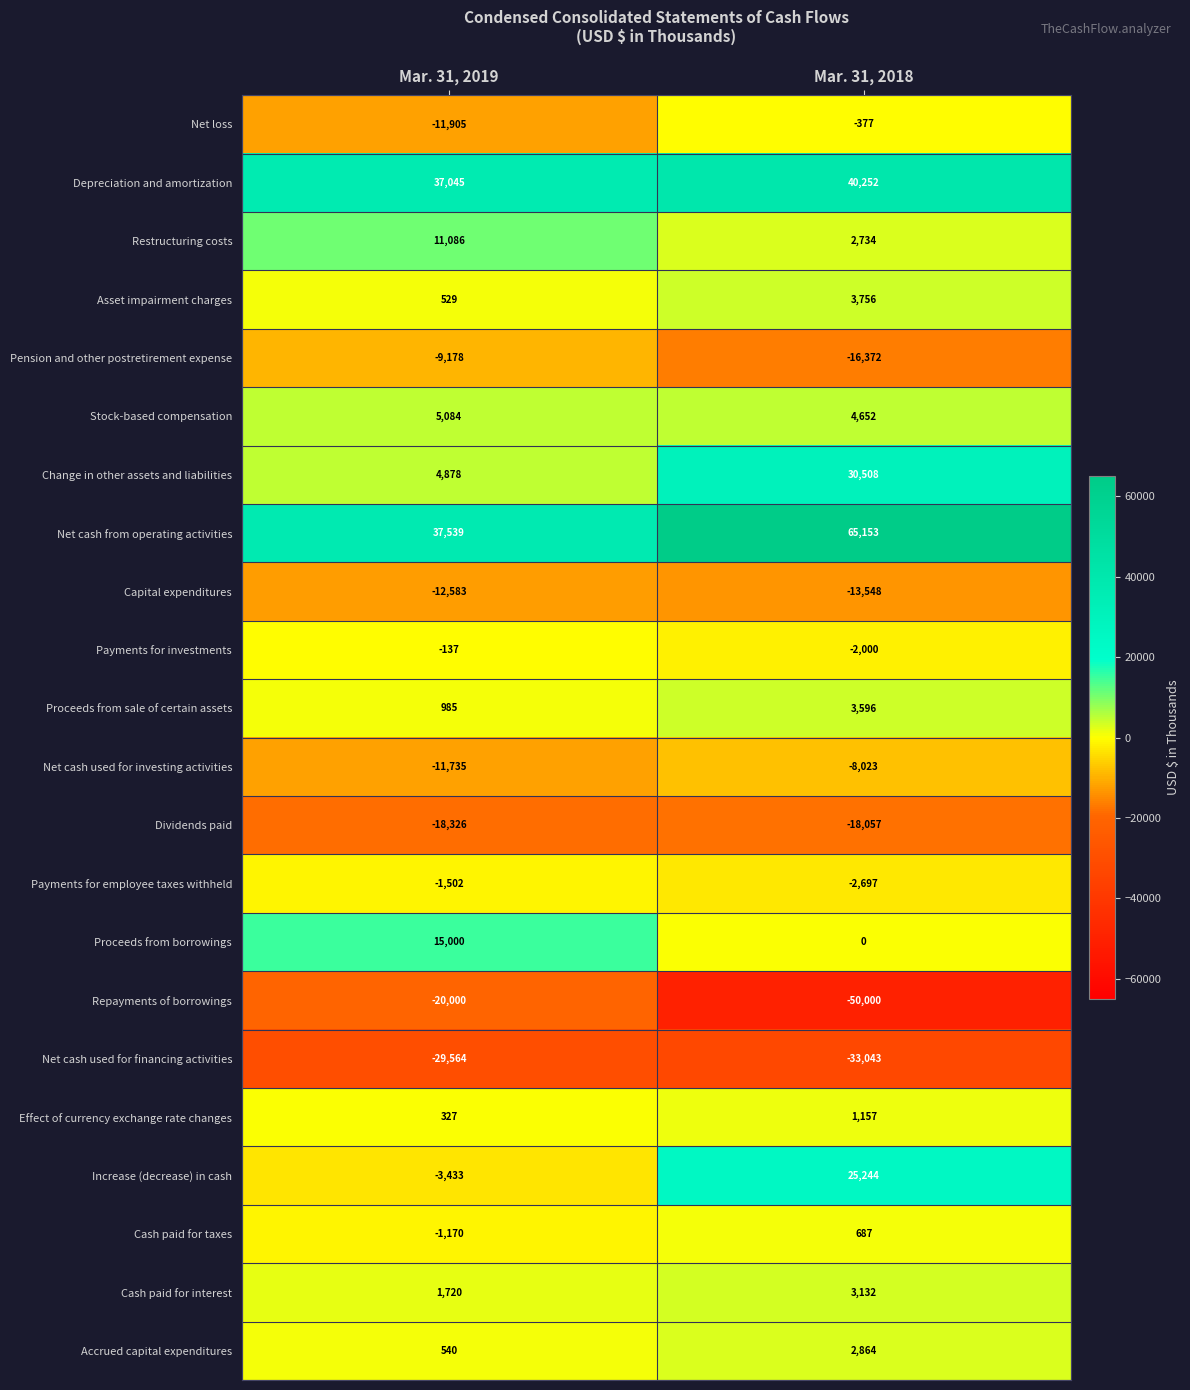

What is the highest value of the Net cash used for investing activities series?

-8023